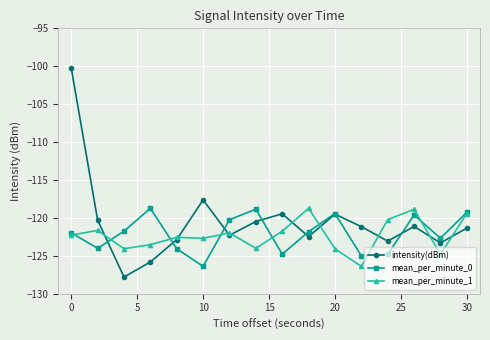

What is the highest value of the mean_per_minute_0 series?

-118.7